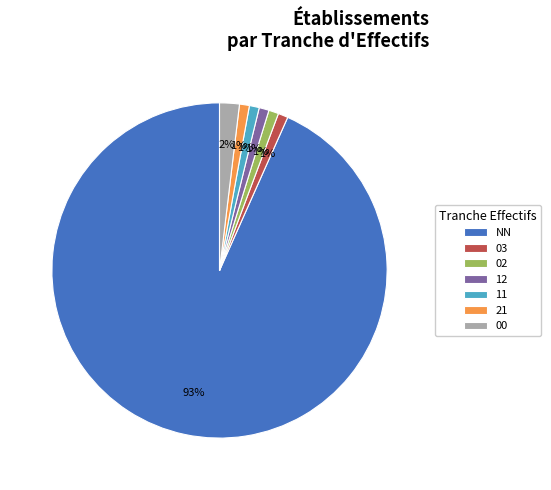

Which category accounts for the majority?

NN